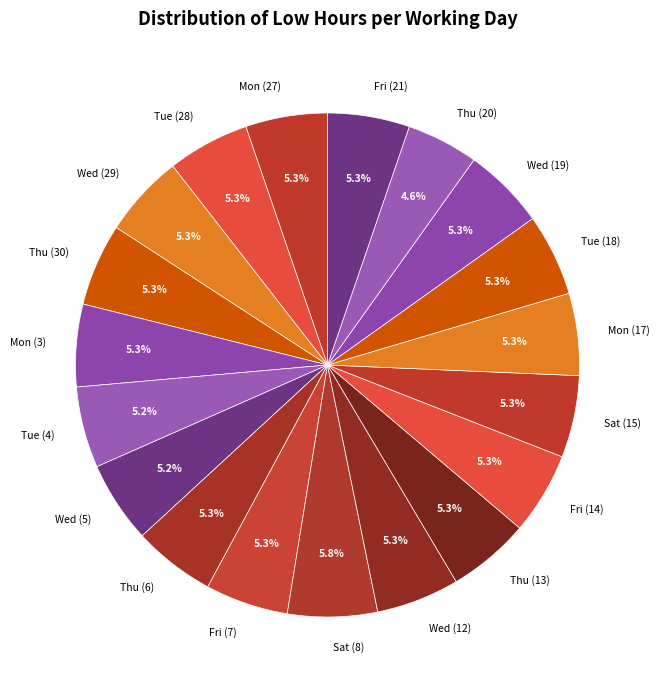

Which category has the smallest portion of the pie?

Thu (20)